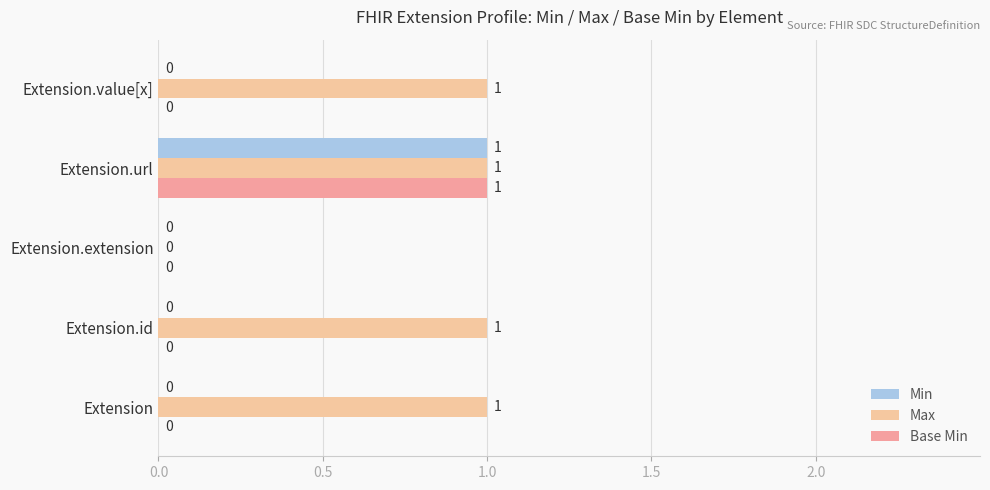

At which label does Base Min reach its peak?

Extension.url